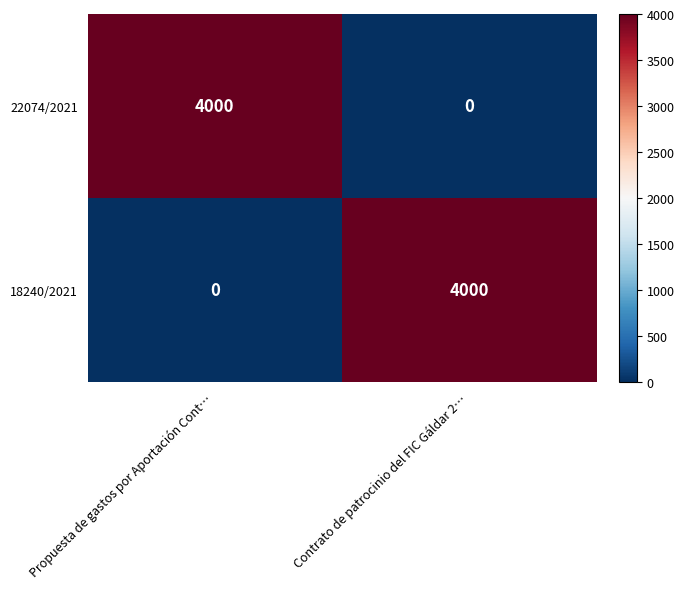

Where is 18240/2021 nearest to the value 2000?

Propuesta de gastos por Aportación Cont…